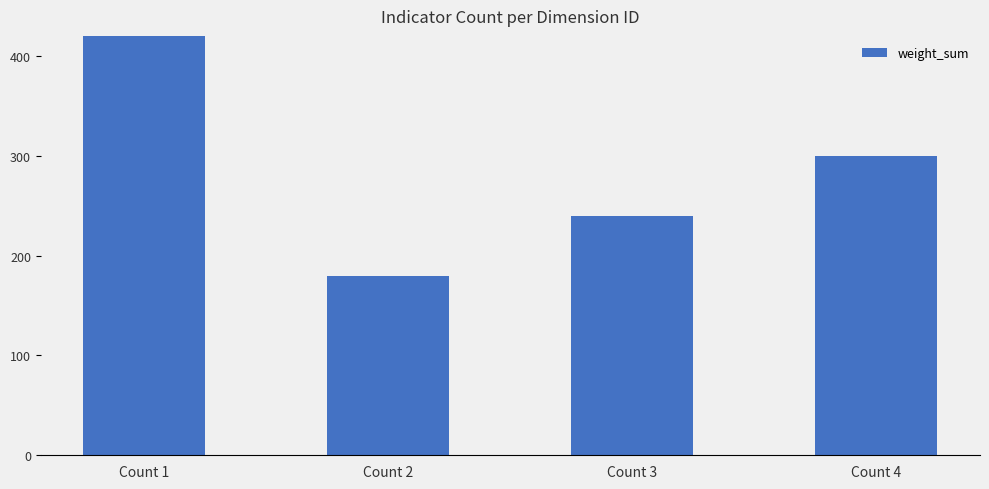

What is the approximate value at Count 3?

240